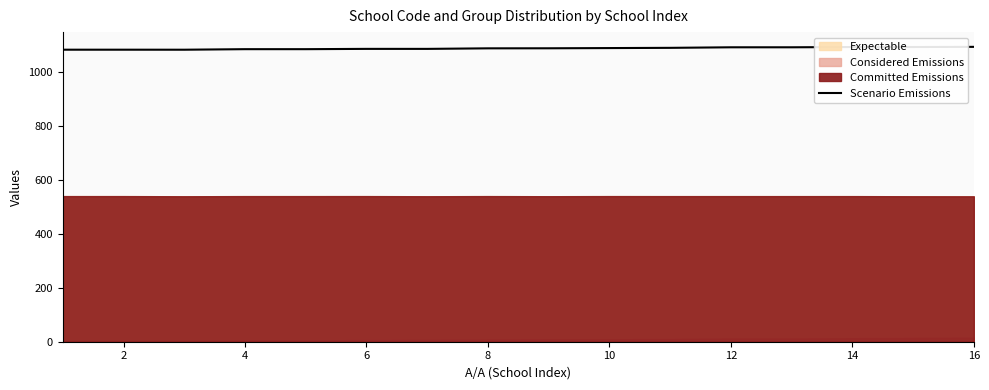

What is the minimum value for Scenario Emissions?

1084.4